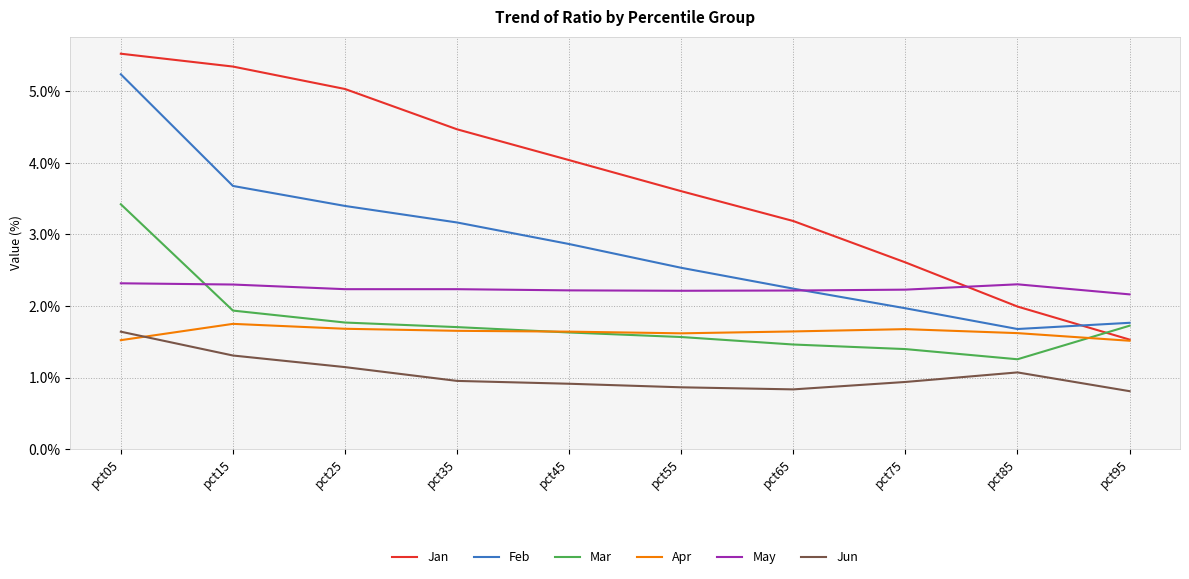

Is it true that Apr equals 0.8 at pct35?

False